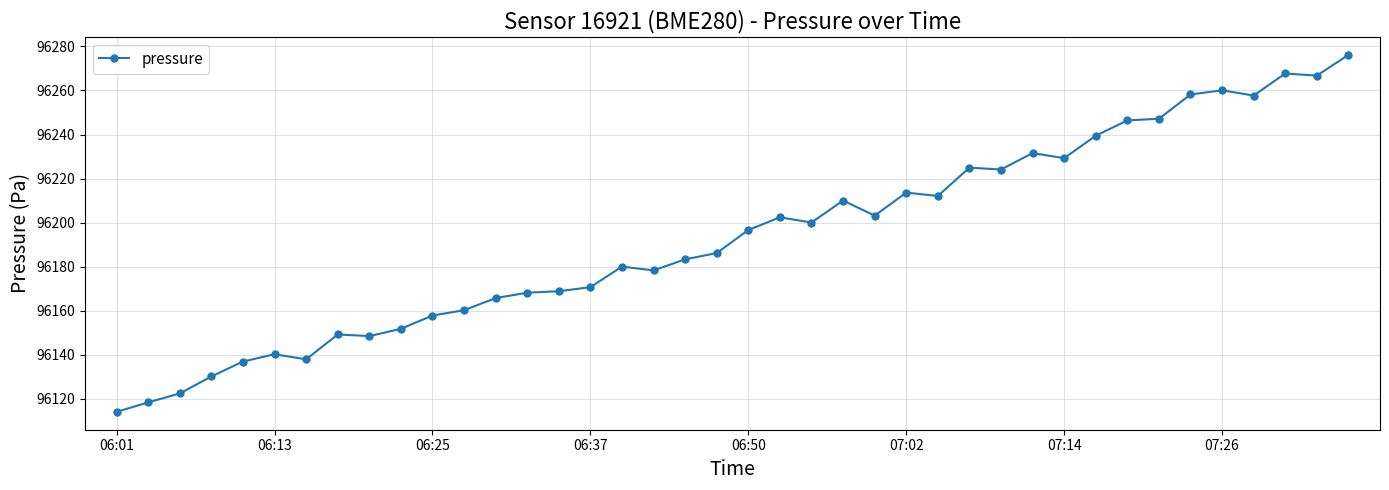

What is the minimum value shown in the chart?

96114.0